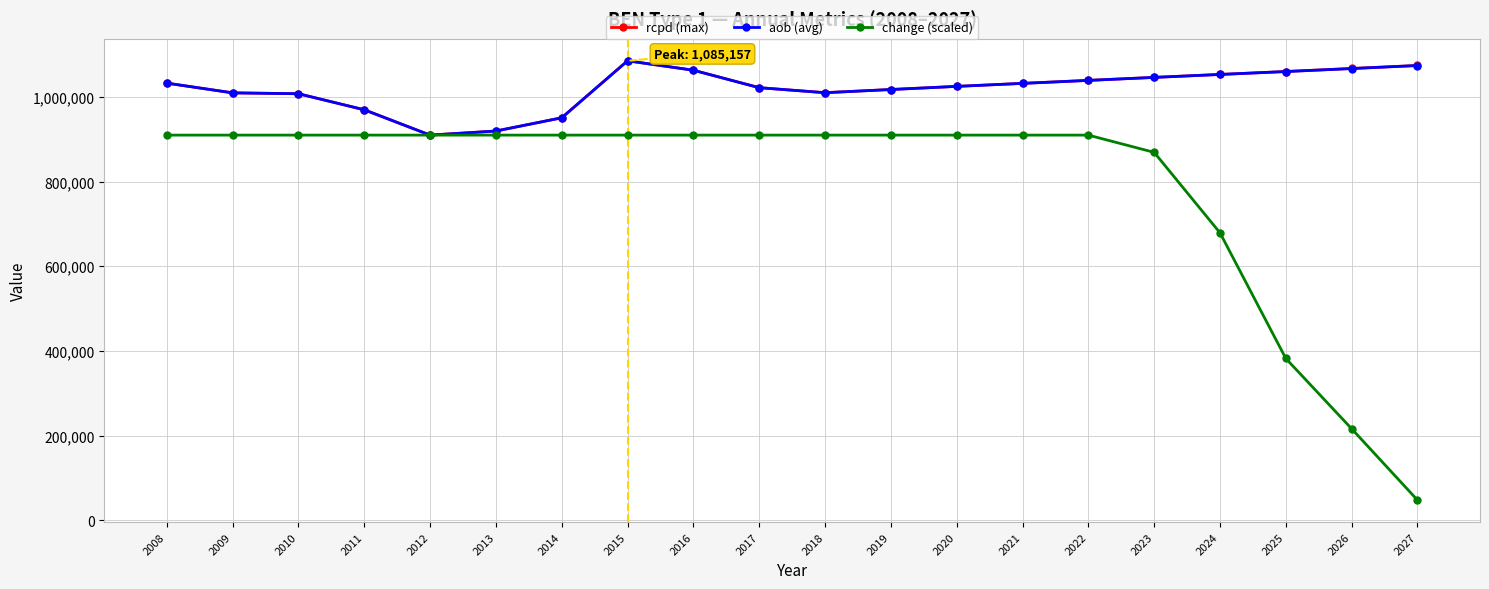

Which series has the largest range (max minus min)?

change (scaled)